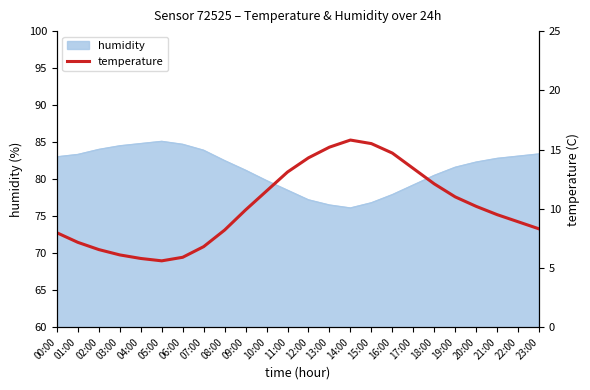

What position from the right is 12:00?

12